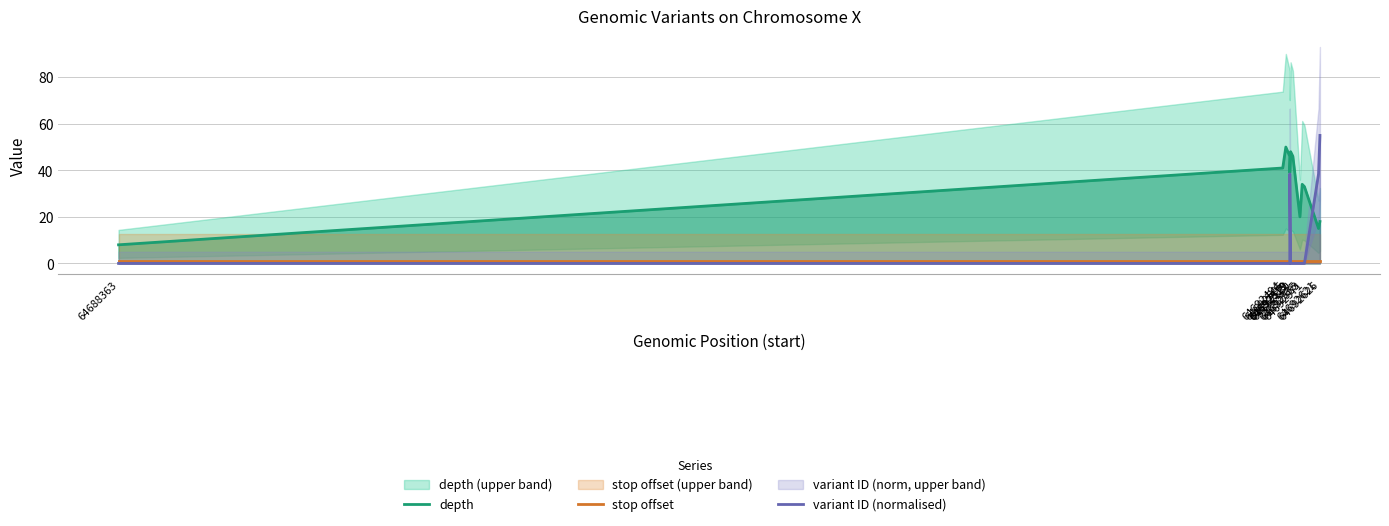

Which has a higher value, 64692563 or 64692530?

64692530